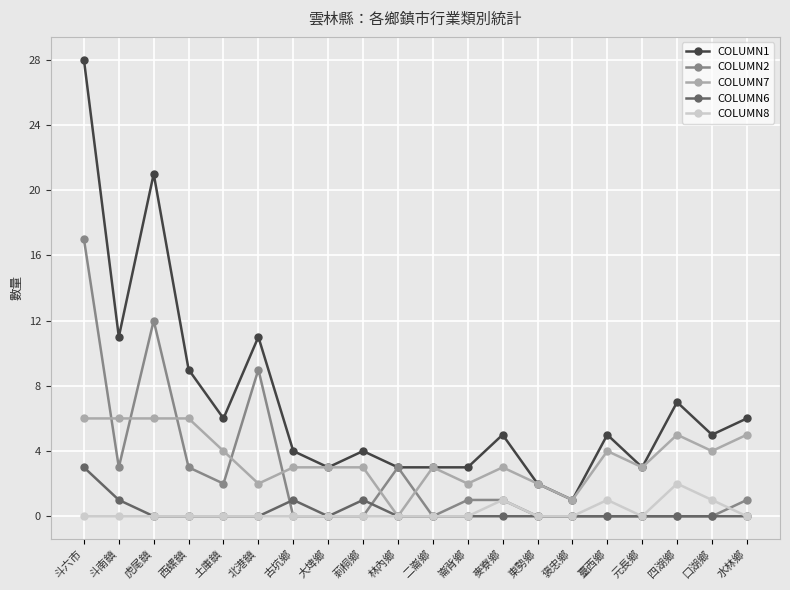

True or false: COLUMN6 has a value of -1 at 林內鄉.

False